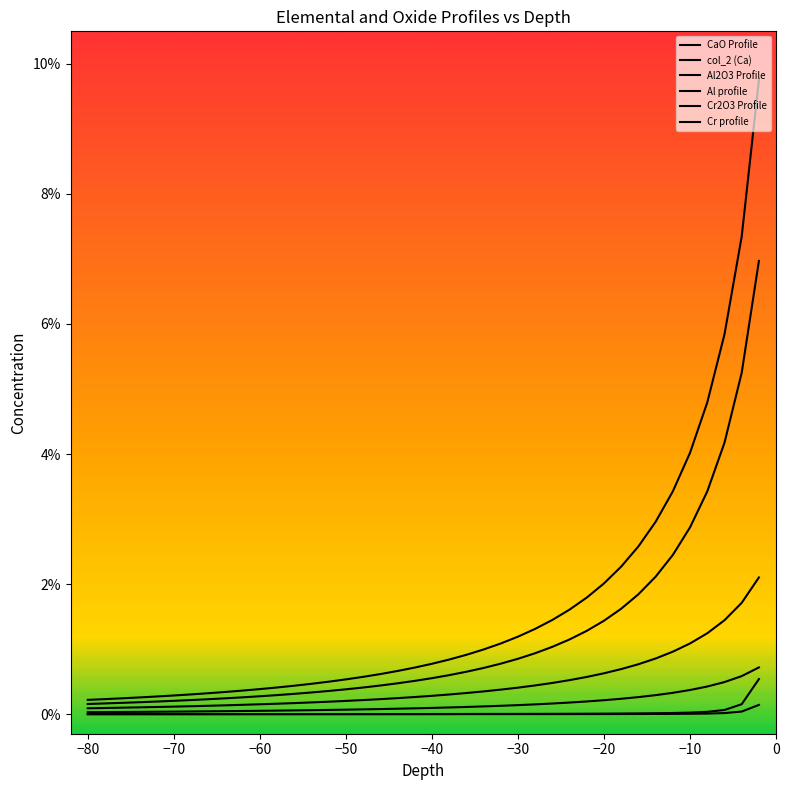

Is this an area chart (filled region under the line)?

No